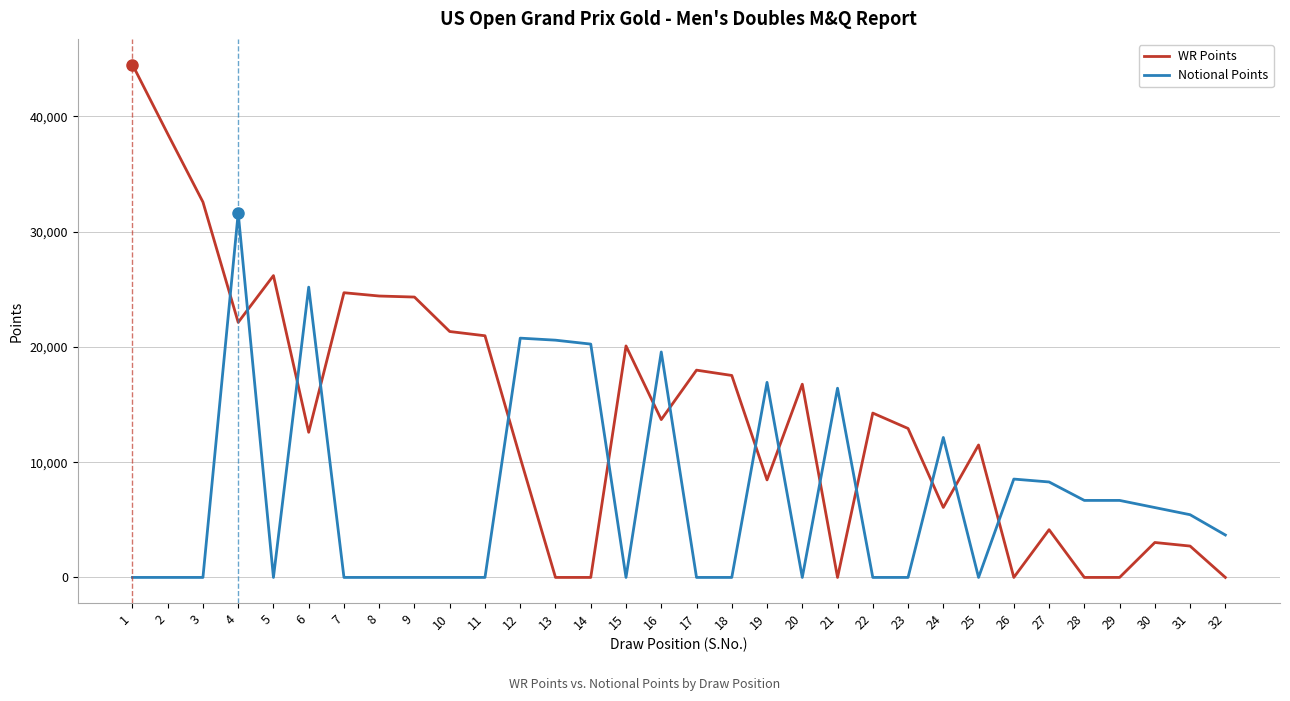

What is the maximum value shown in the chart?

44490